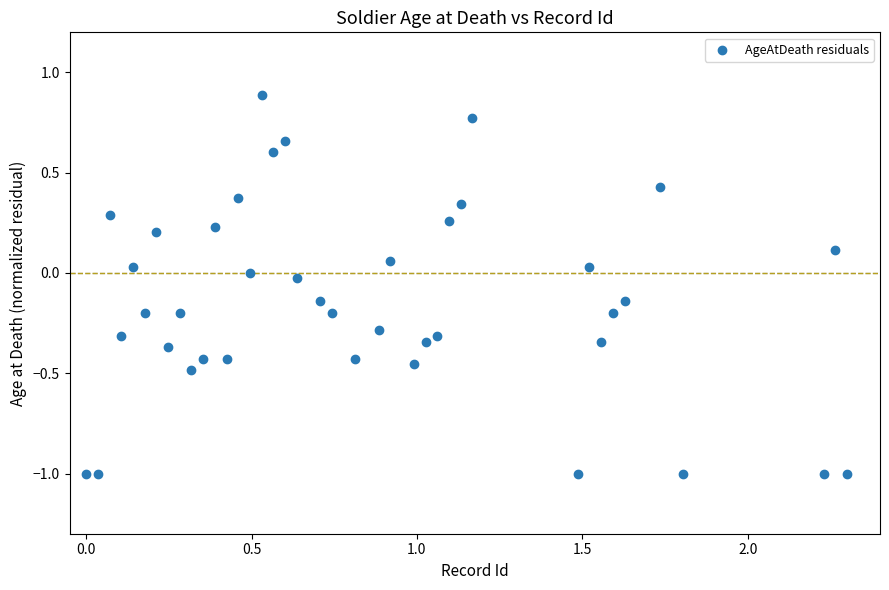

What is the range of X values (max minus min)?

2.3